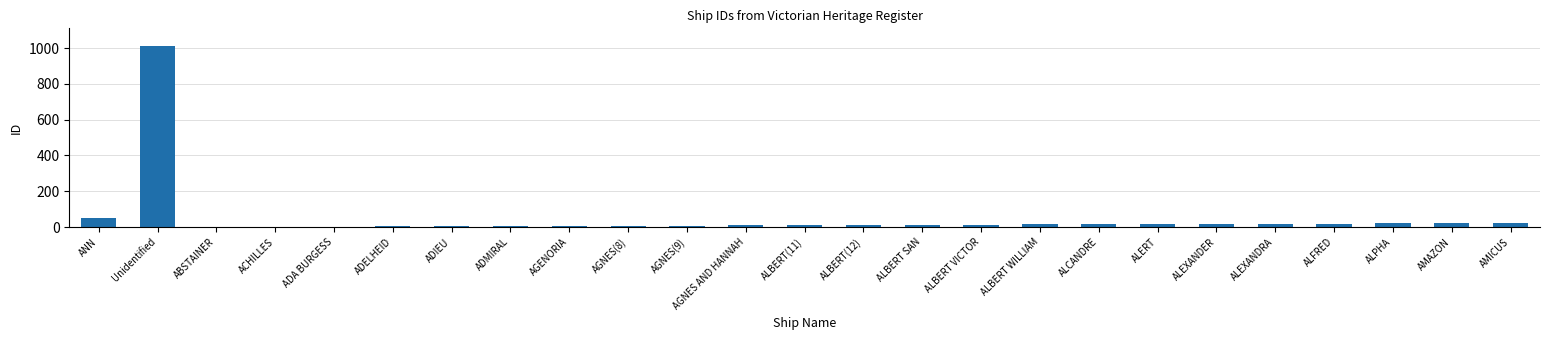

Which label corresponds to the largest value in the chart?

Unidentified